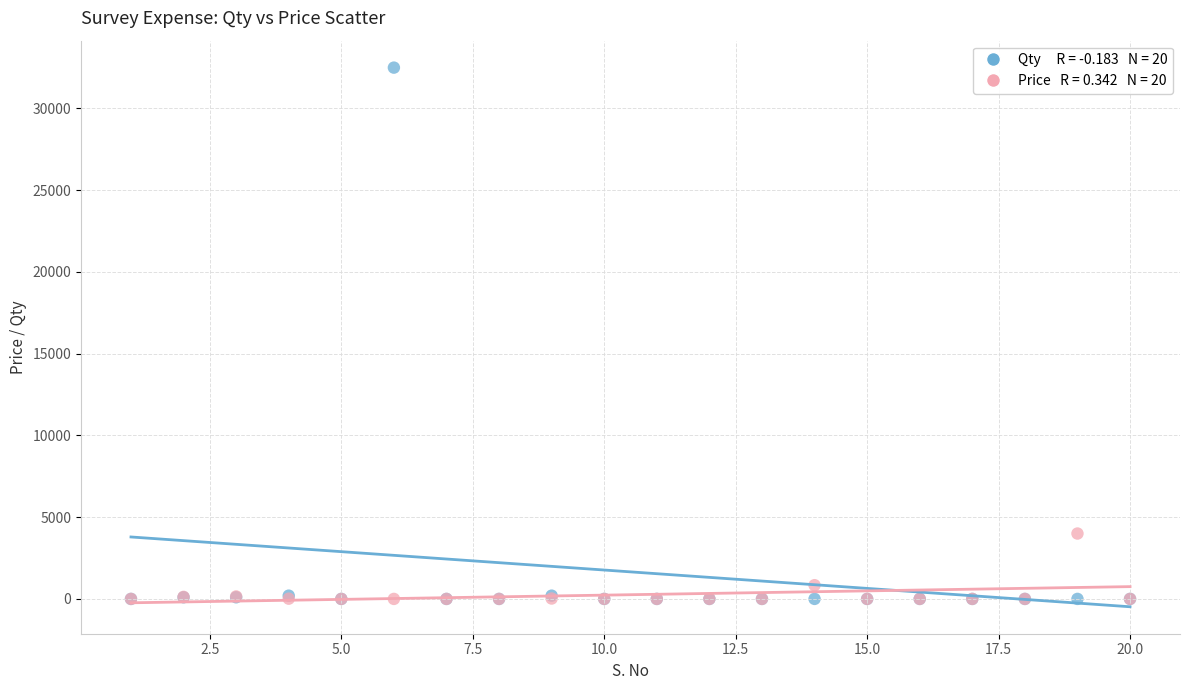

Across all series, what Y value is closest to 16250?

4000.0